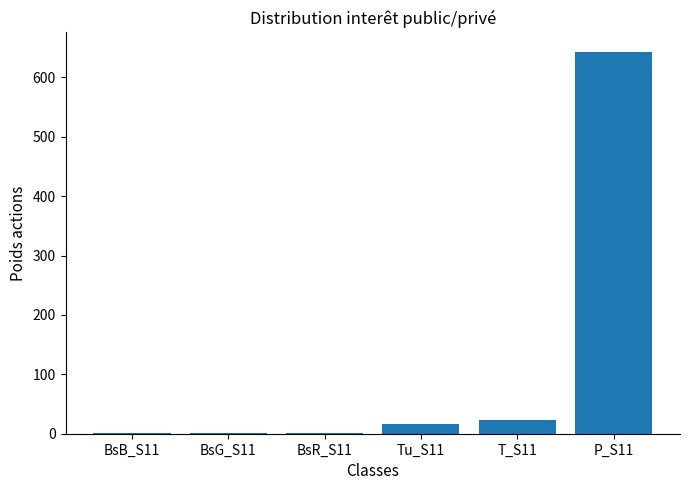

What is the sum of all values?

688.4